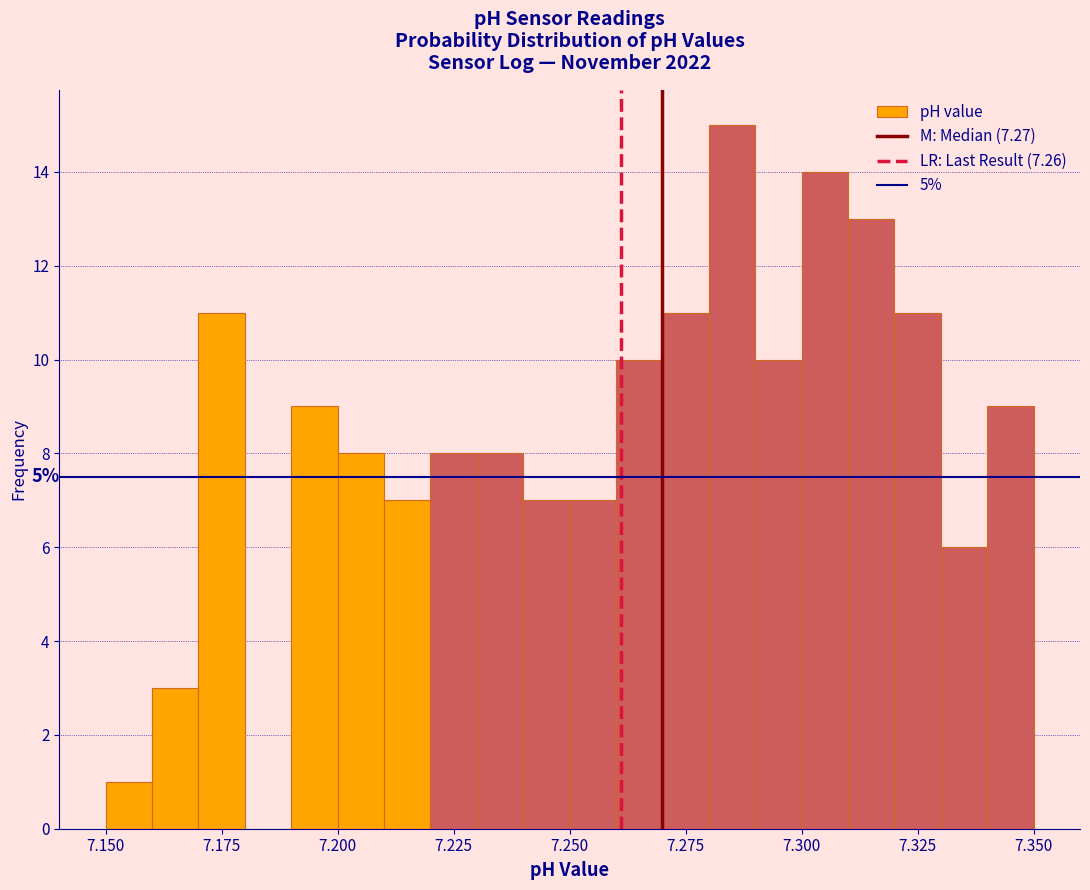

Around what value on the x-axis is the tallest bar? Give the approximate position of its centre, as read against the axis.

7.285